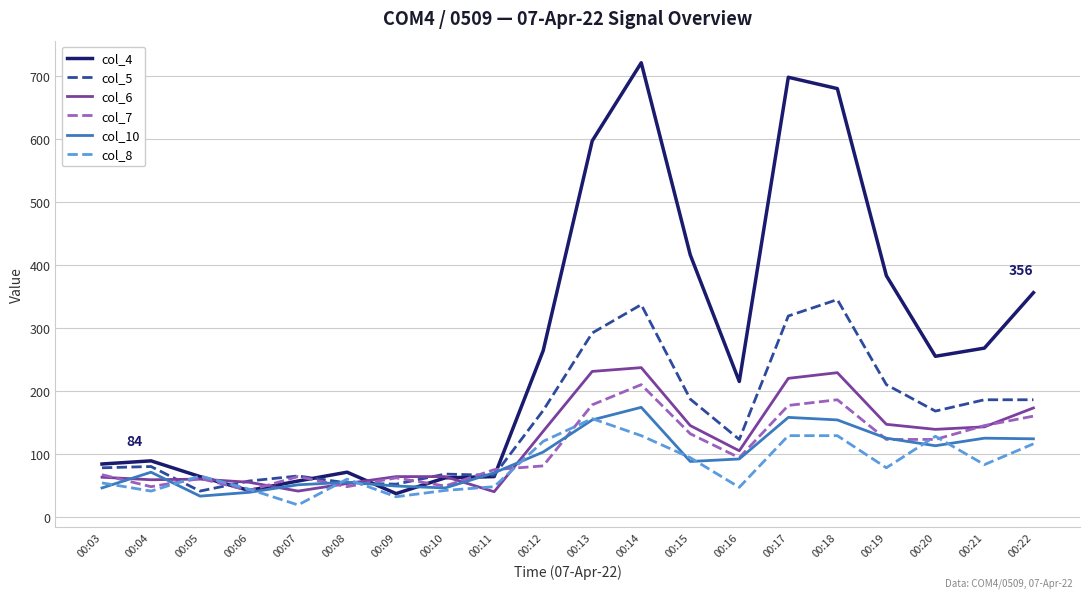

What is the sum of the col_5 values at 00:11 and 00:13?

358